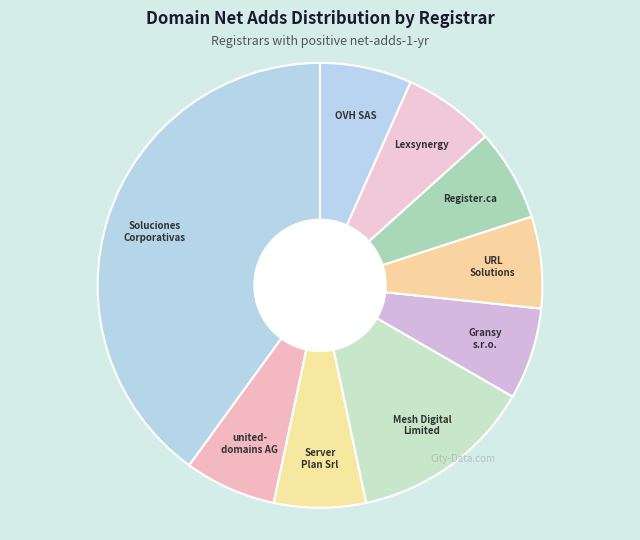

How many slices are in this pie chart?

9